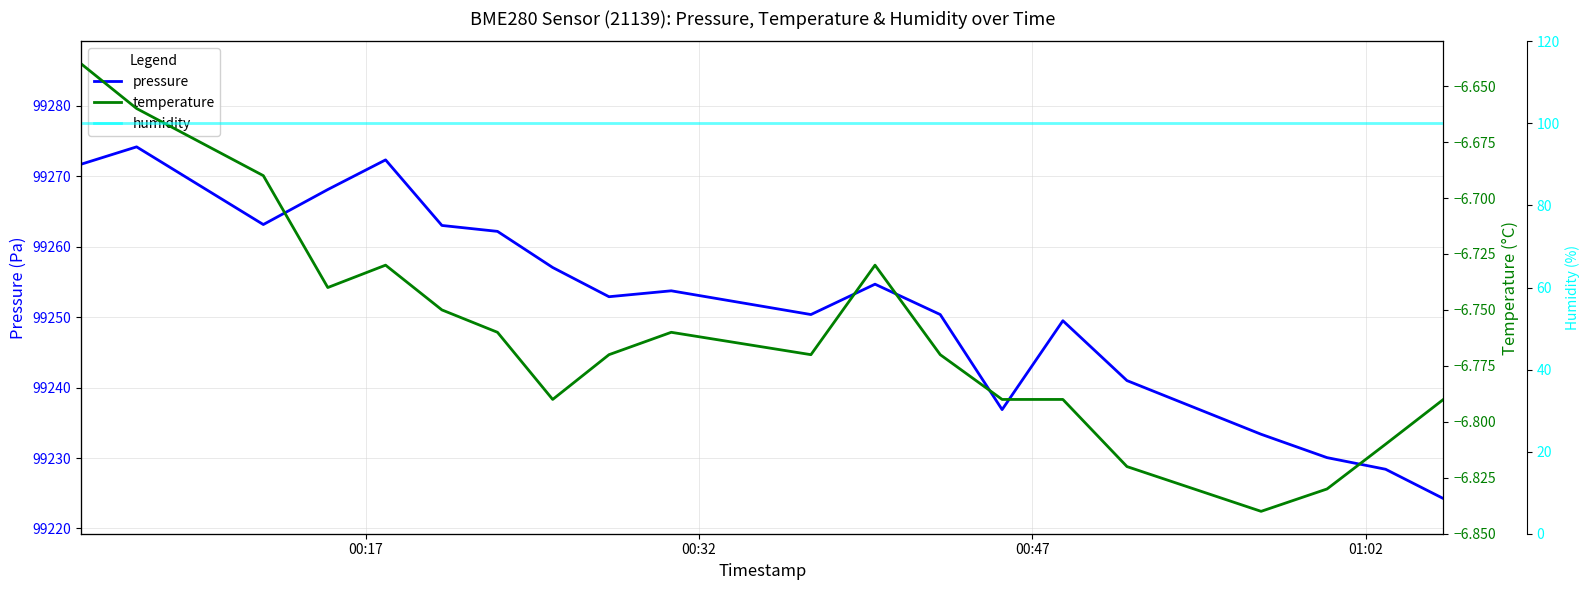

Is it true that temperature equals -9.5 at 13?

False